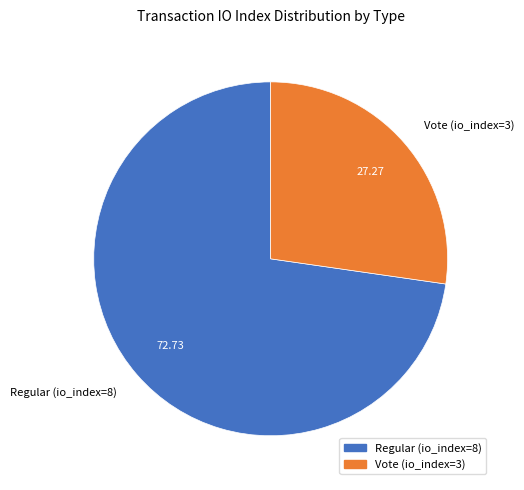

Rank the categories by value from lowest to highest.

Vote (io_index=3), Regular (io_index=8)